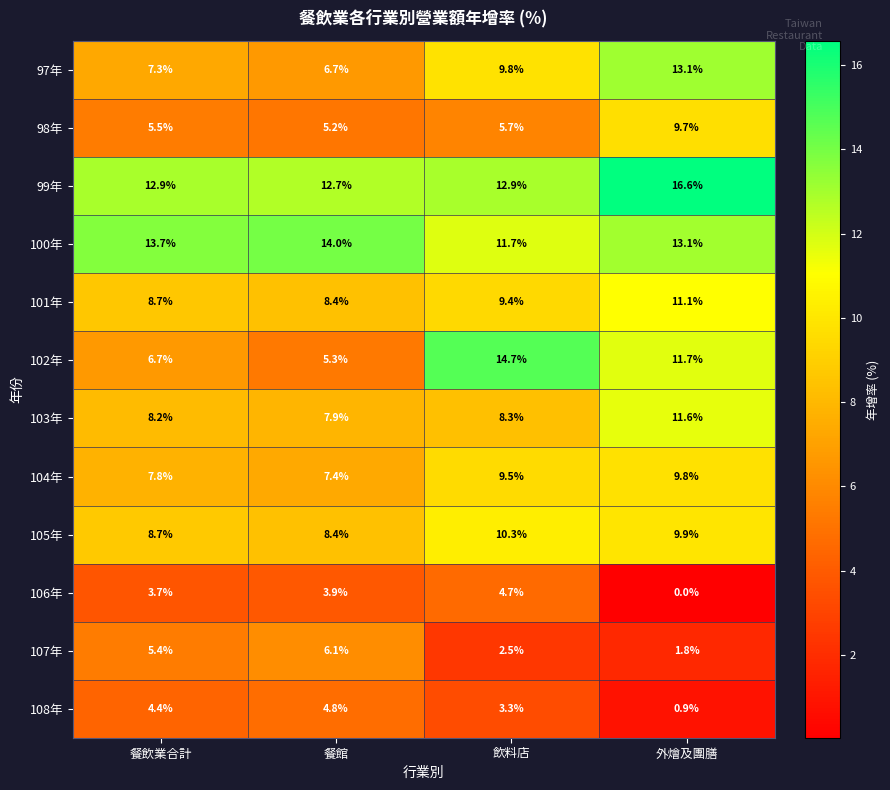

At which label is 100年 closest to 12?

飲料店